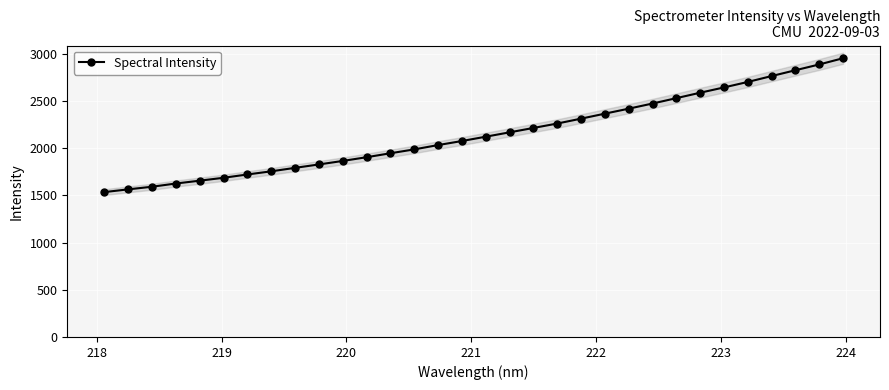

How many data points in Spectral Intensity are less than 2123?

16